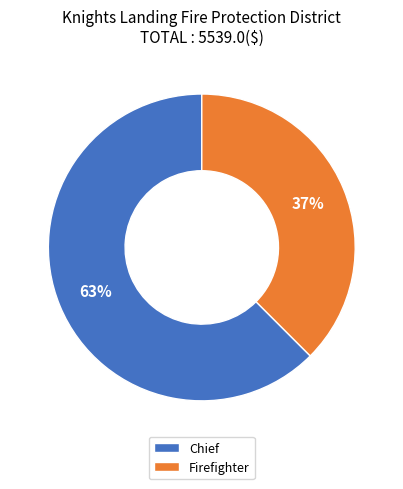

What percentage is the Firefighter slice, to the nearest percent?

37%